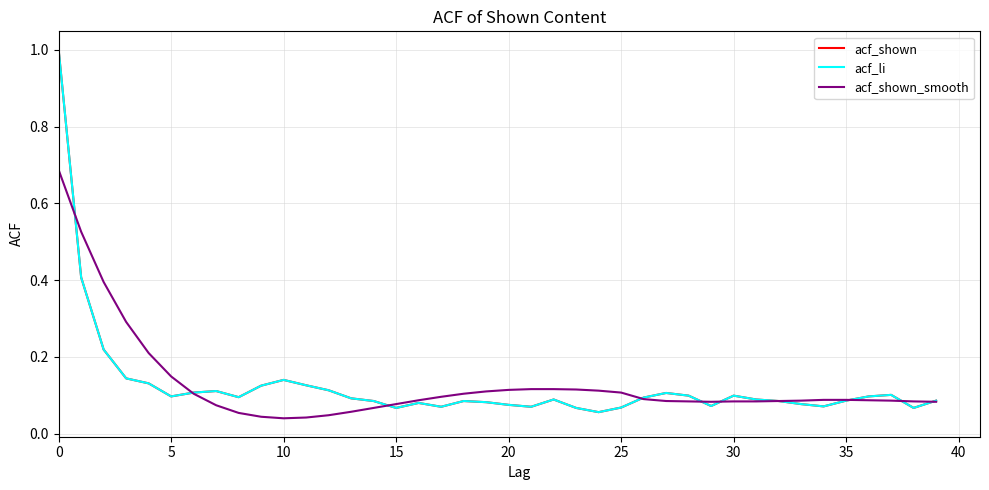

Does the chart display data point markers on the line(s)?

No